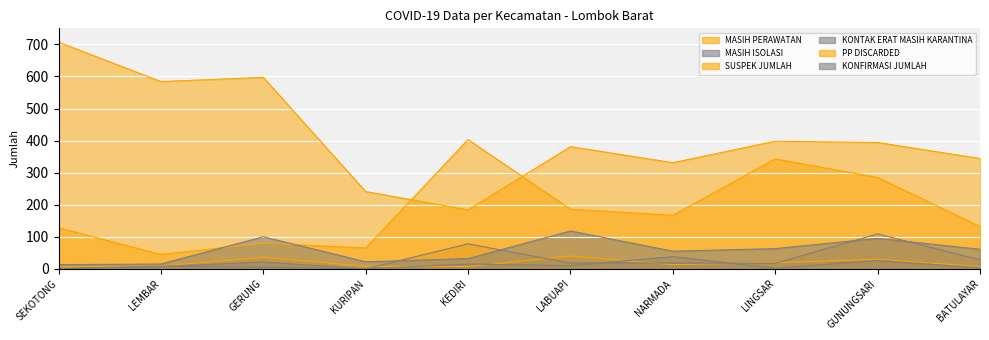

Reading left to right, extract all data points from this chart.

MASIH PERAWATAN: SEKOTONG=6	LEMBAR=9	GERUNG=36	KURIPAN=8	KEDIRI=7	LABUAPI=40	NARMADA=13	LINGSAR=19	GUNUNGSARI=30	BATULAYAR=7
MASIH ISOLASI: SEKOTONG=1	LEMBAR=8	GERUNG=5	KURIPAN=0	KEDIRI=78	LABUAPI=18	NARMADA=18	LINGSAR=17	GUNUNGSARI=109	BATULAYAR=28
SUSPEK JUMLAH: SEKOTONG=128	LEMBAR=45	GERUNG=80	KURIPAN=65	KEDIRI=403	LABUAPI=186	NARMADA=167	LINGSAR=343	GUNUNGSARI=285	BATULAYAR=132
KONTAK ERAT MASIH KARANTINA: SEKOTONG=0	LEMBAR=7	GERUNG=21	KURIPAN=0	KEDIRI=15	LABUAPI=10	NARMADA=38	LINGSAR=2	GUNUNGSARI=26	BATULAYAR=3
PP DISCARDED: SEKOTONG=707	LEMBAR=584	GERUNG=597	KURIPAN=241	KEDIRI=184	LABUAPI=381	NARMADA=331	LINGSAR=398	GUNUNGSARI=394	BATULAYAR=344
KONFIRMASI JUMLAH: SEKOTONG=13	LEMBAR=15	GERUNG=100	KURIPAN=22	KEDIRI=32	LABUAPI=118	NARMADA=55	LINGSAR=63	GUNUNGSARI=95	BATULAYAR=61